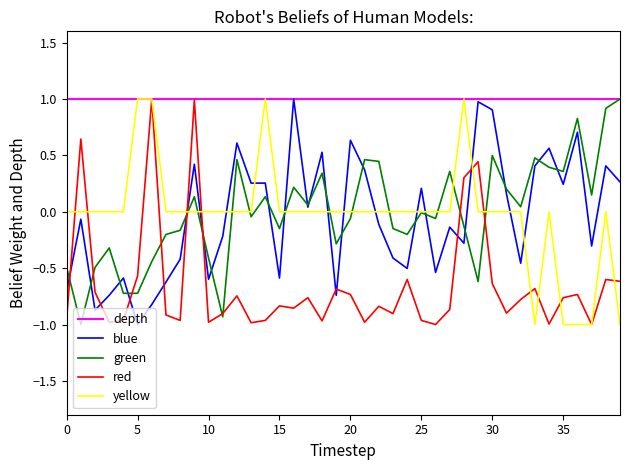

True or false: blue and red cross at least once.

True